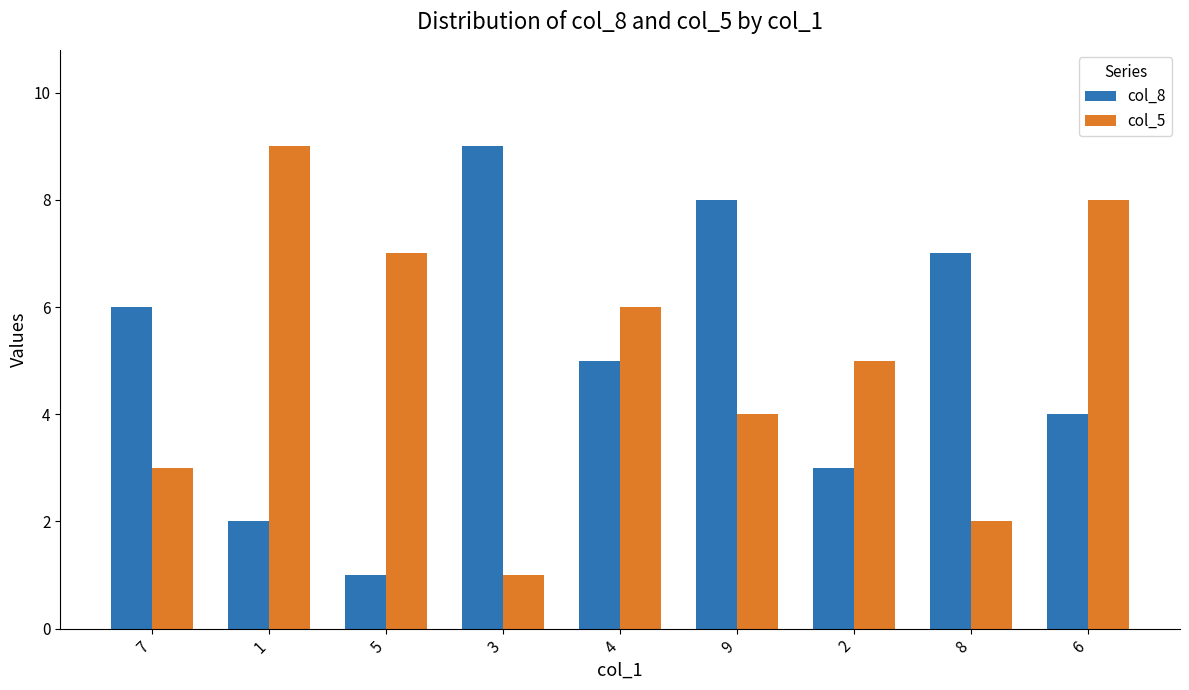

How many values in the col_5 series are below 5?

4